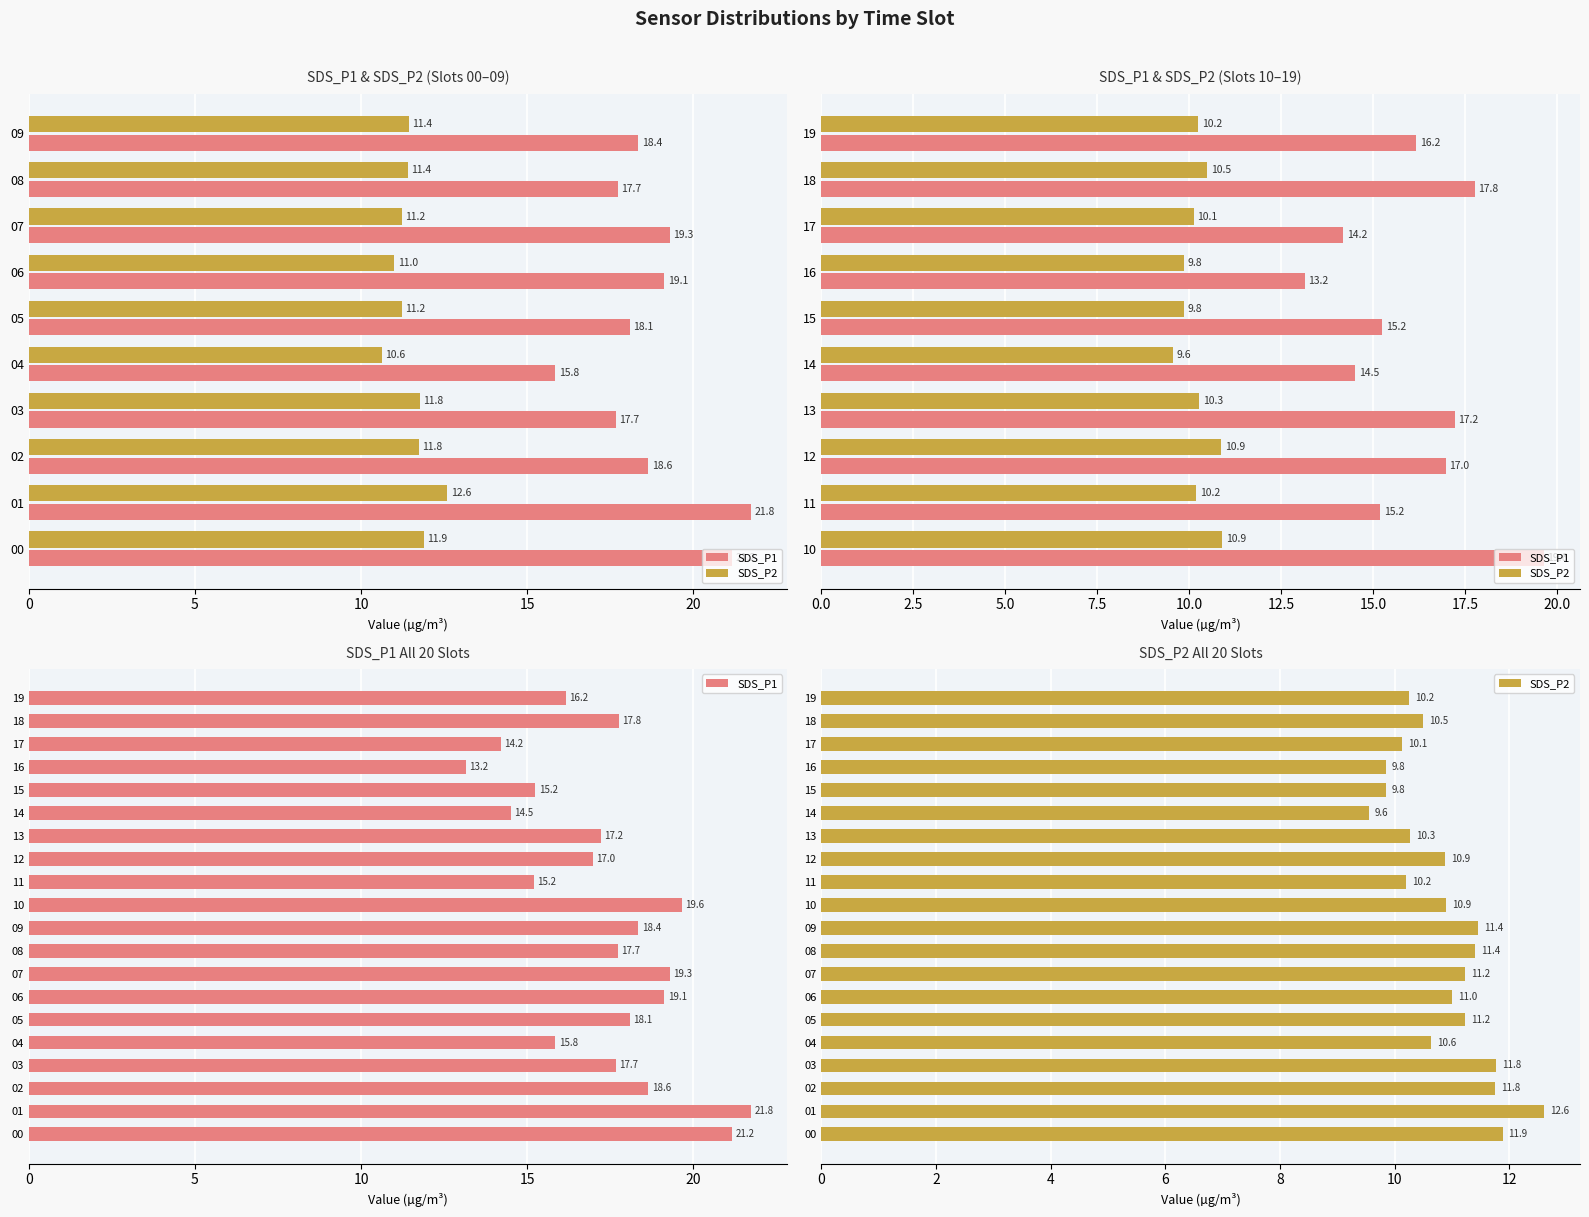

Reading left to right, extract all data points from this chart.

SDS_P1: 21.2	21.8	18.6	17.7	15.8	18.1	19.1	19.3	17.7	18.4	19.6	15.2	17.0	17.2	14.5	15.2	13.2	14.2	17.8	16.2
SDS_P2: 11.9	12.6	11.8	11.8	10.6	11.2	11.0	11.2	11.4	11.4	10.9	10.2	10.9	10.3	9.6	9.8	9.8	10.1	10.5	10.2